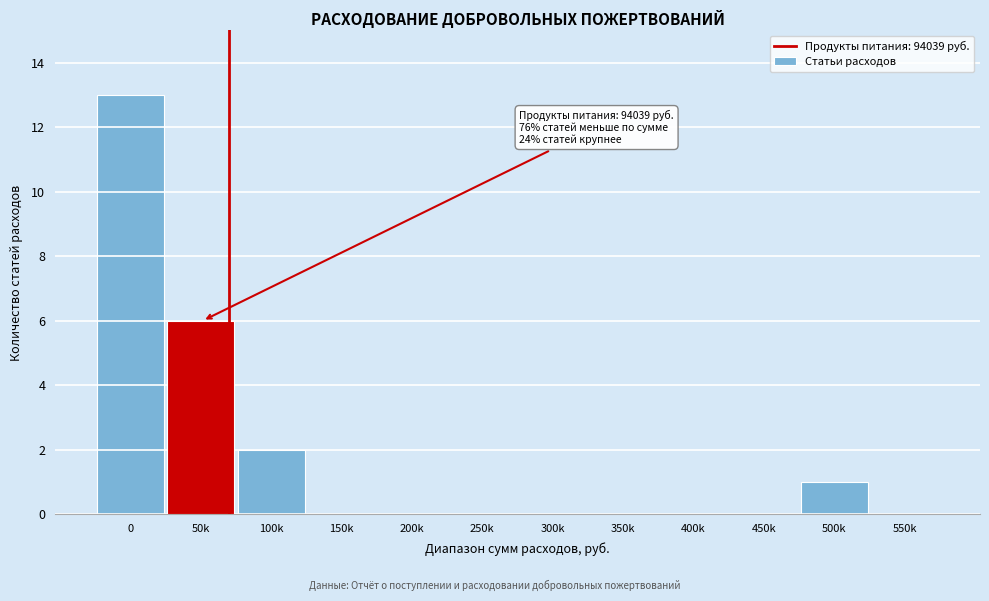

Reading left to right, transcribe all the data shown in this chart.

0=13	50k=6	100k=2	150k=0	200k=0	250k=0	300k=0	350k=0	400k=0	450k=0	500k=1	550k=0